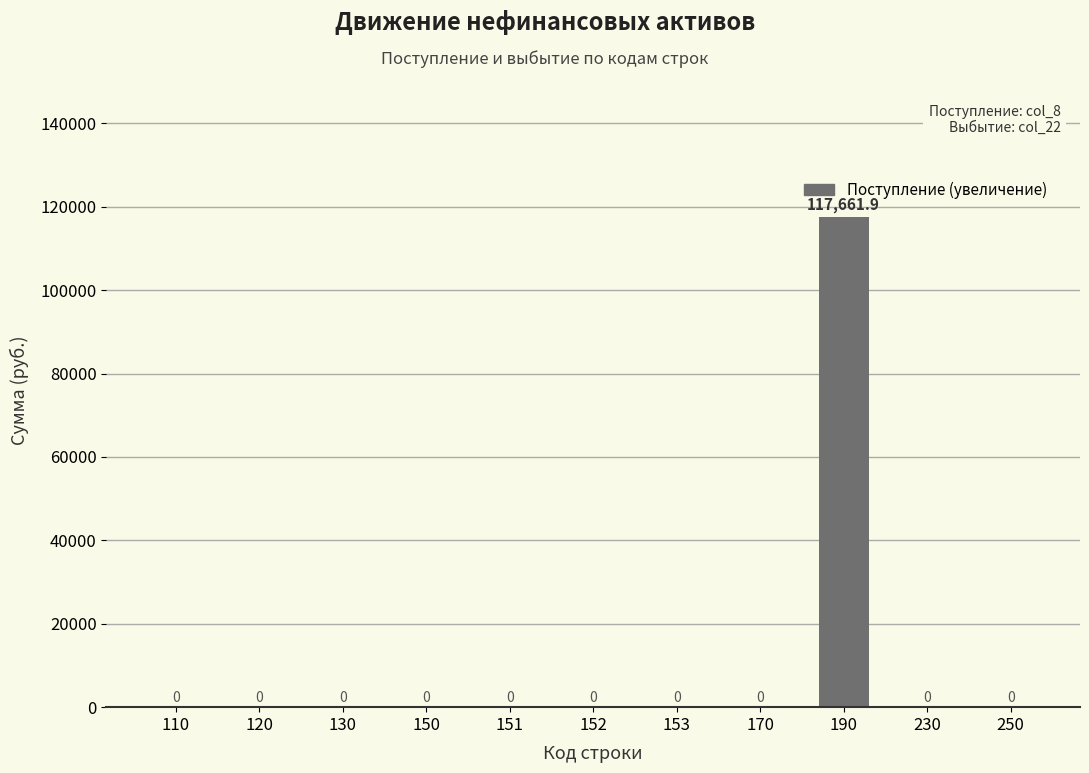

Is it true that the value at 170 is 0.0?

True